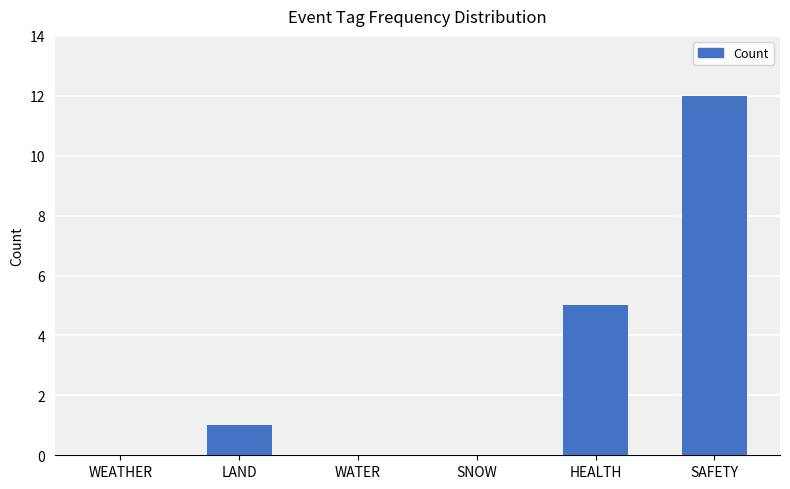

What is the sum of all values?

18